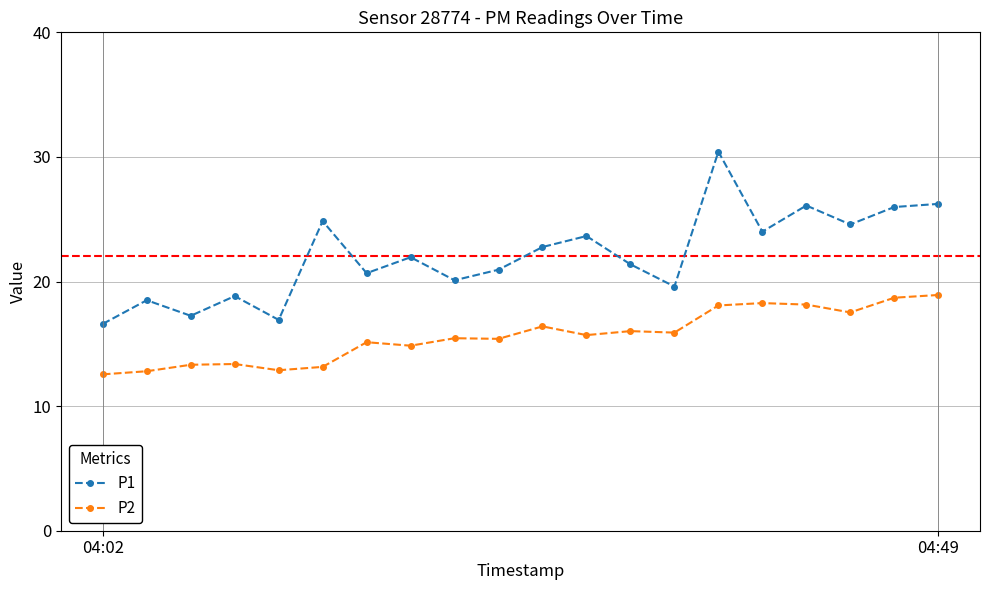

True or false: P1 has more than 1 interior local peaks.

True